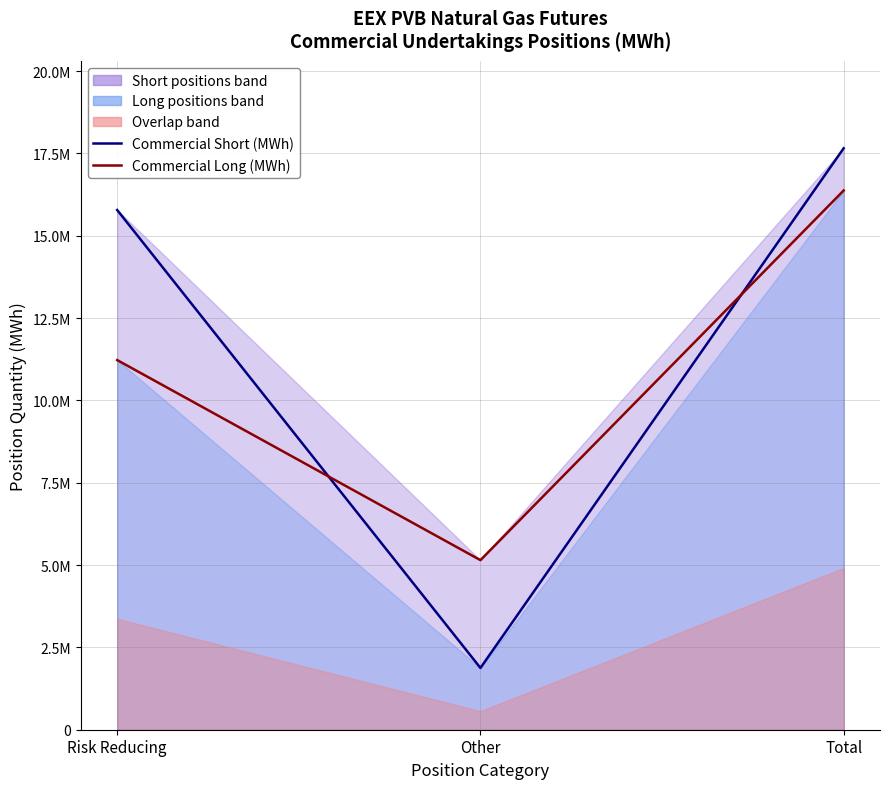

Reading left to right, list all the values displayed in this chart.

Commercial Short (MWh): Risk Reducing=15780370	Other=1875830	Total=17656200
Commercial Long (MWh): Risk Reducing=11224220	Other=5149540	Total=16373760